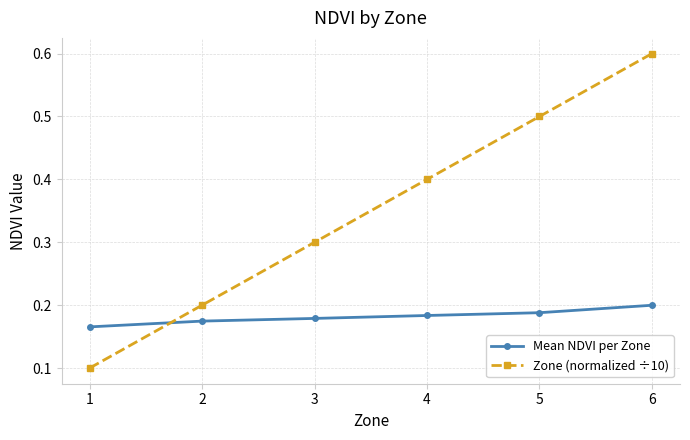

What is the maximum value shown in the chart?

0.6